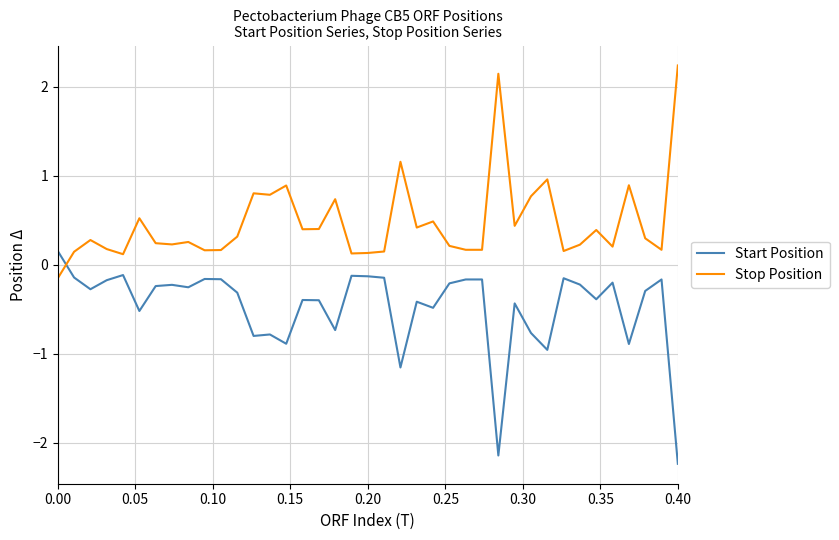

What is the maximum value shown in the chart?

2.2